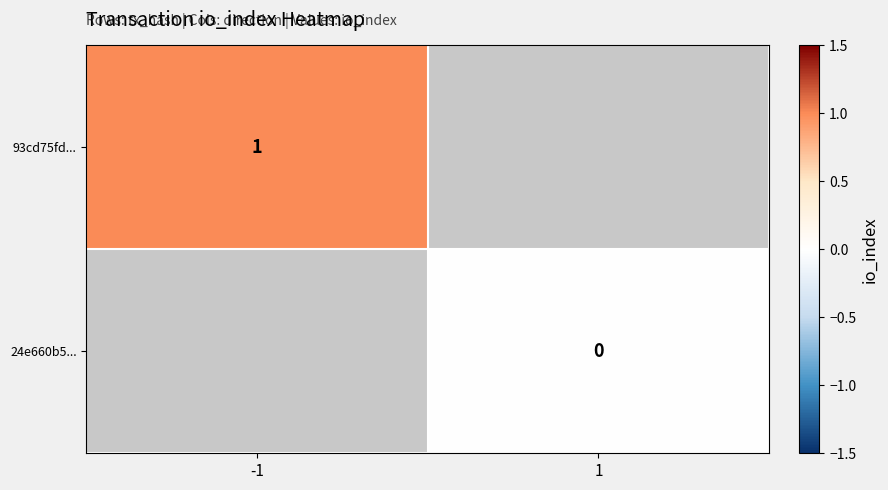

Which category has the highest value across all series?

-1